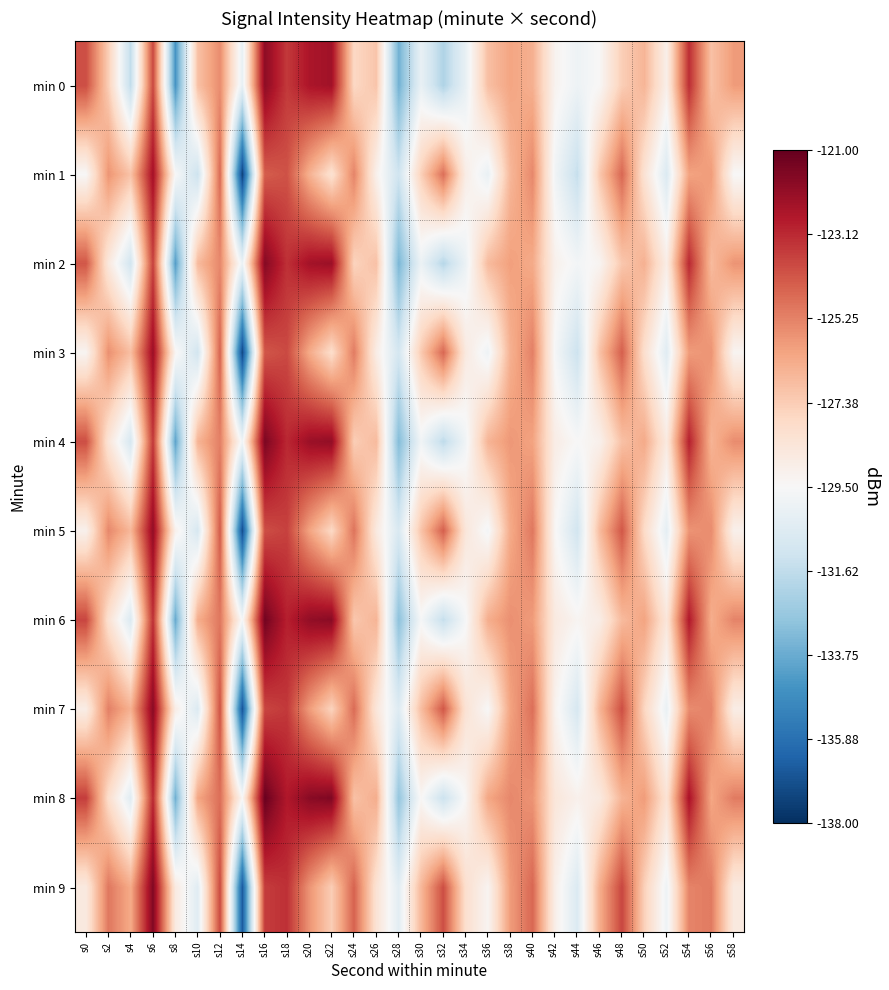

Rank the series at s44 from highest to lowest value.

min 8, min 6, min 4, min 2, min 0, min 9, min 7, min 5, min 3, min 1